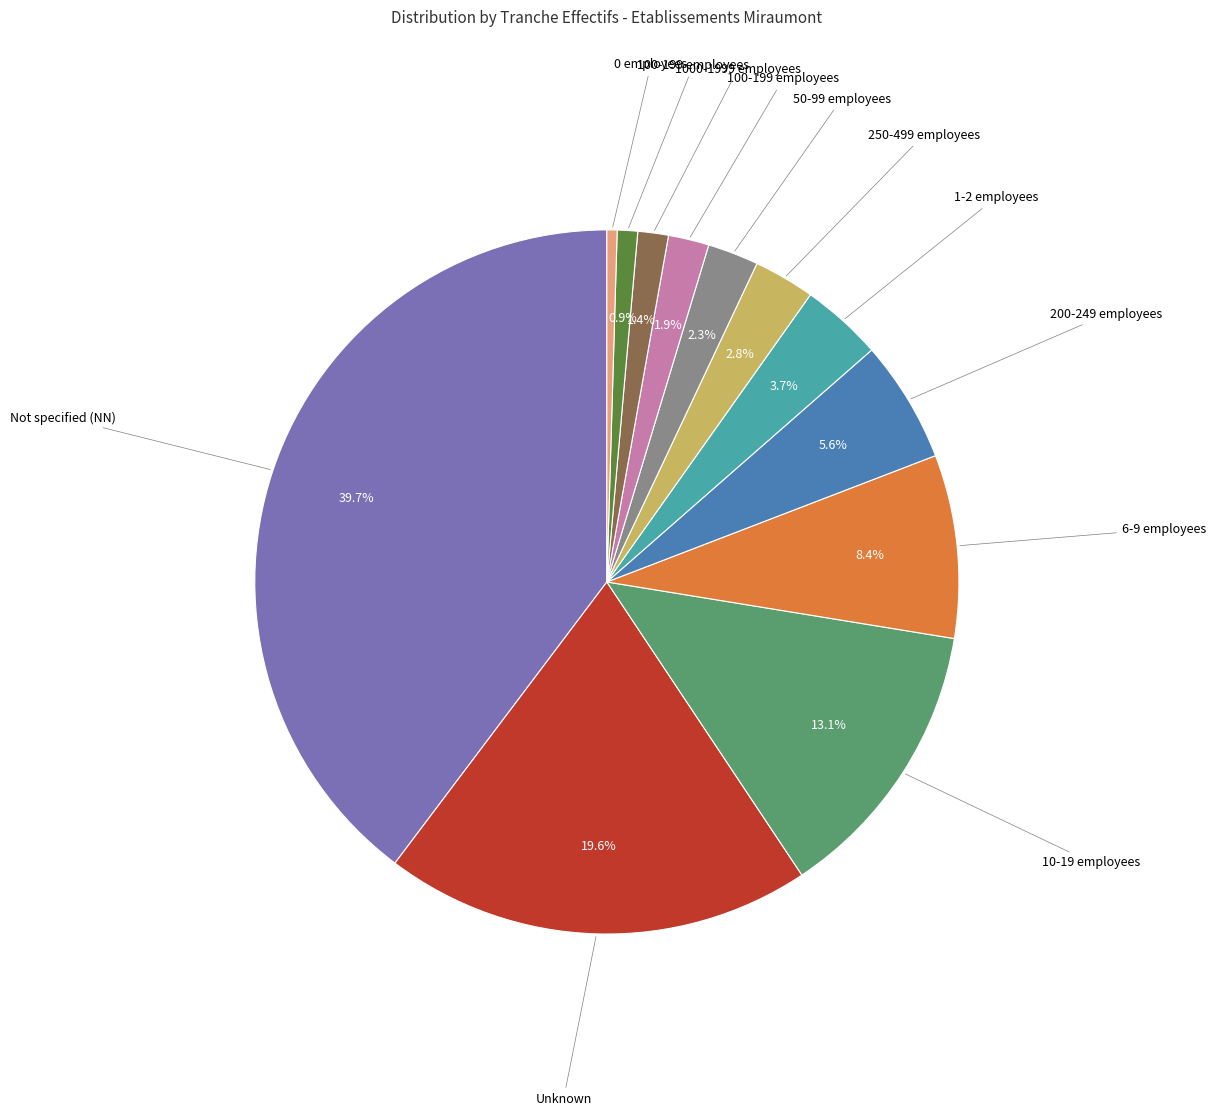

Does any single category account for the majority?

No